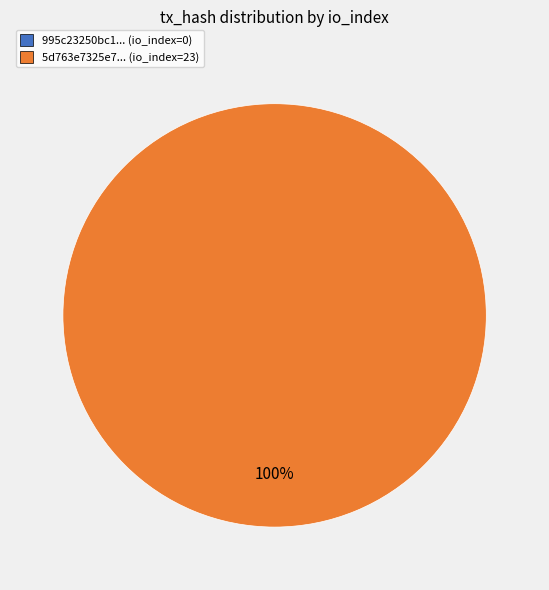

True or false: tx_hash_1 (io_index=23) accounts for 88% of the total.

False